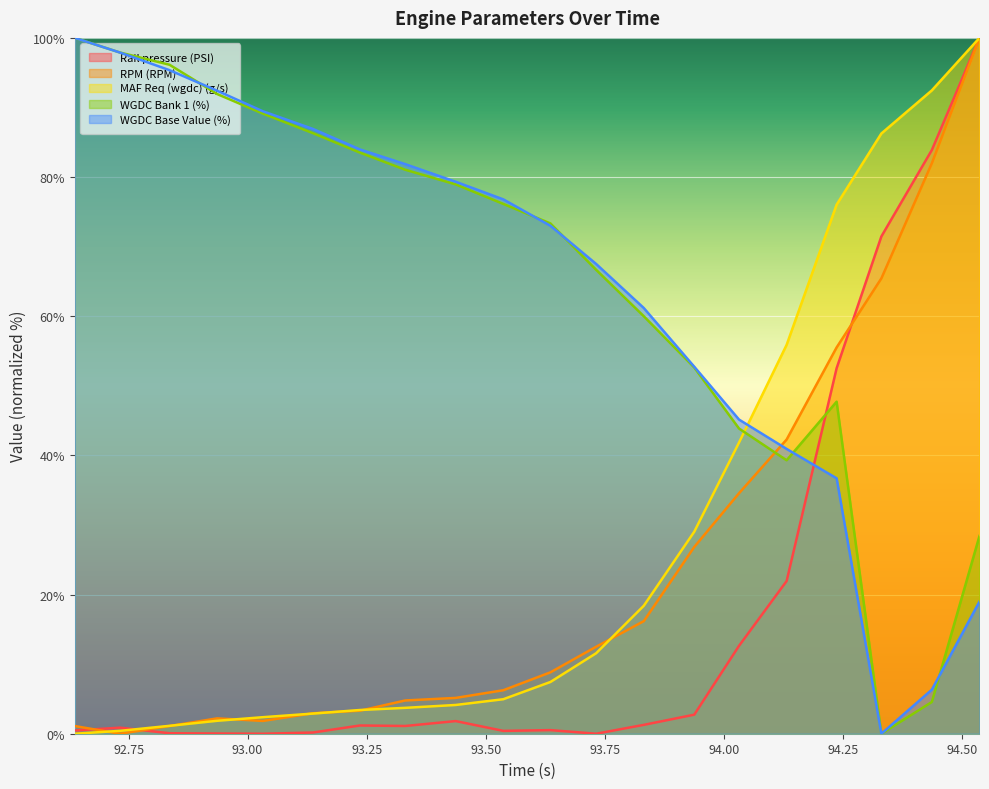

The WGDC Bank 1 (%) series shows 60.0 at 93.832. True or false?

True